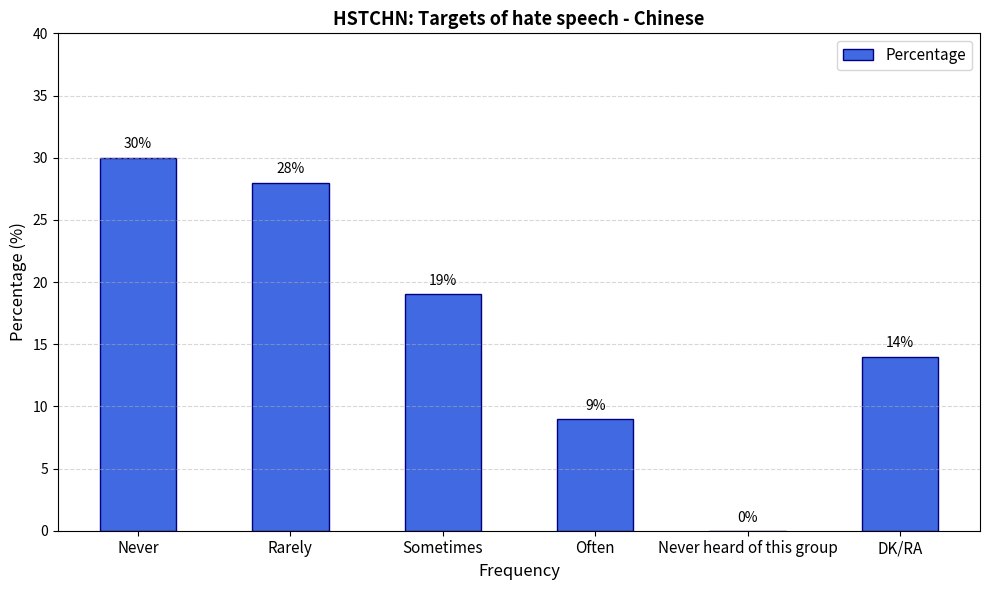

Which category has the highest value across all series?

Never